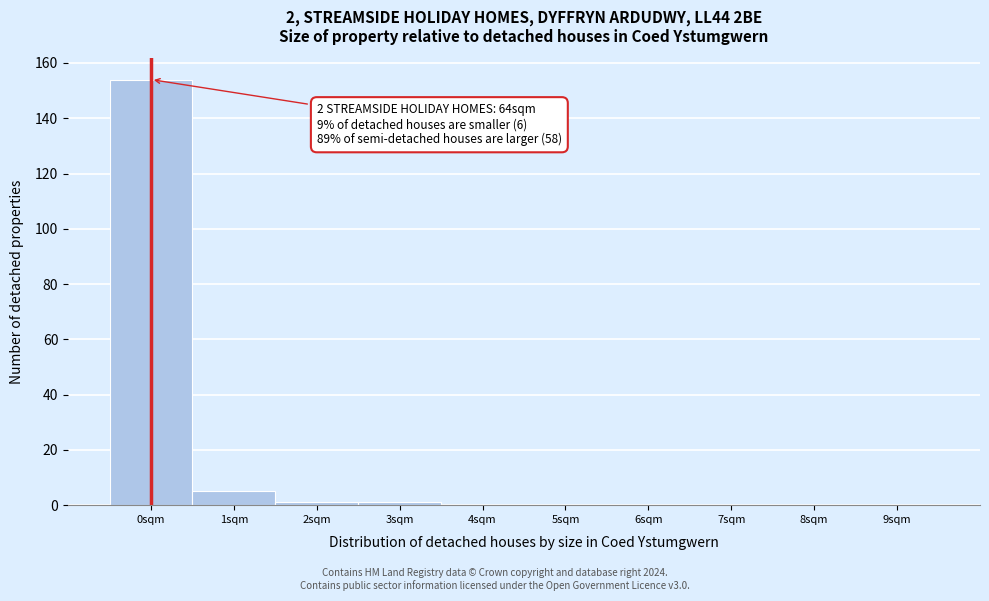

Reading left to right, extract all data points from this chart.

0sqm=154	1sqm=5	2sqm=1	3sqm=1	4sqm=0	5sqm=0	6sqm=0	7sqm=0	8sqm=0	9sqm=0